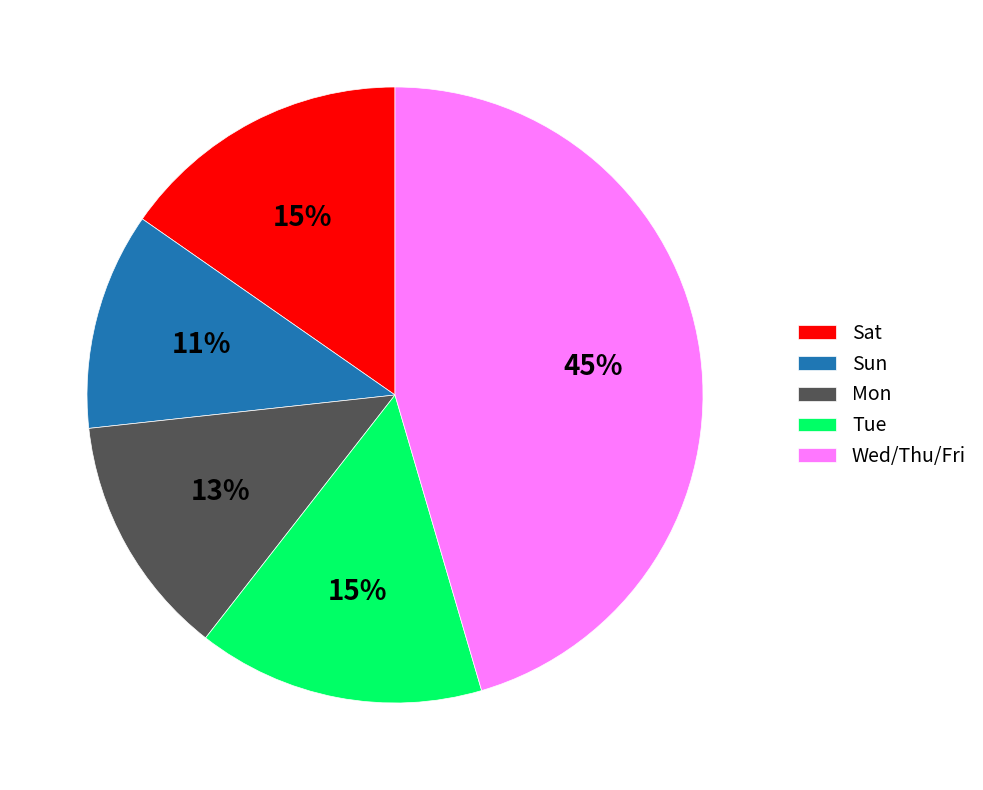

Do Sun and Sat together represent more than half of the pie?

No